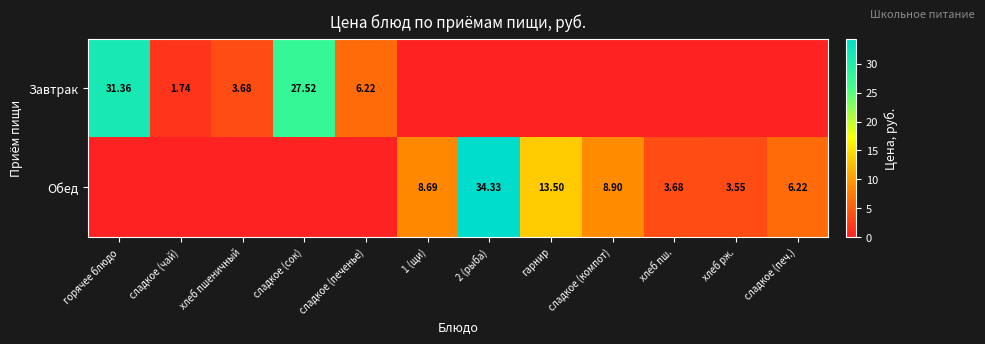

Rank the series by their average value, from highest to lowest.

Обед, Завтрак